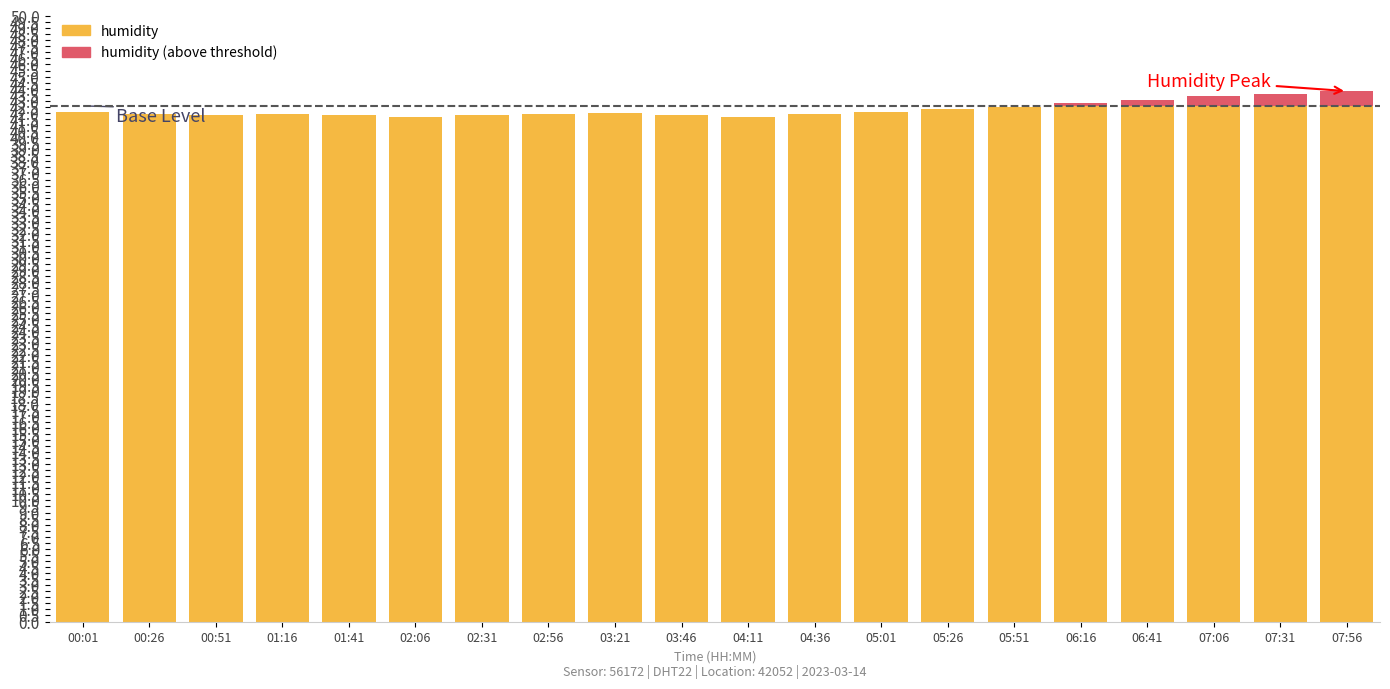

The value of humidity at 05:51 is 21.2. True or false?

False